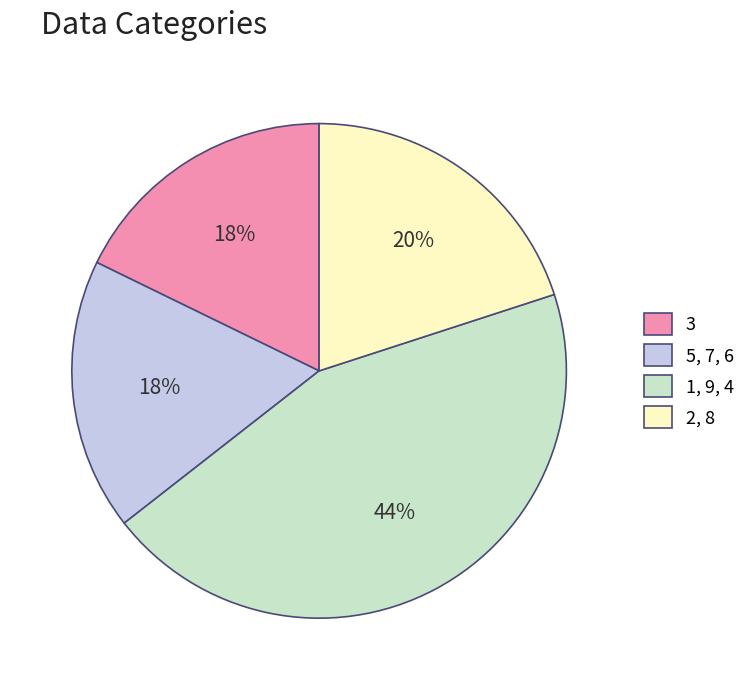

True or false: 5, 7, 6 accounts for 18% of the total.

True